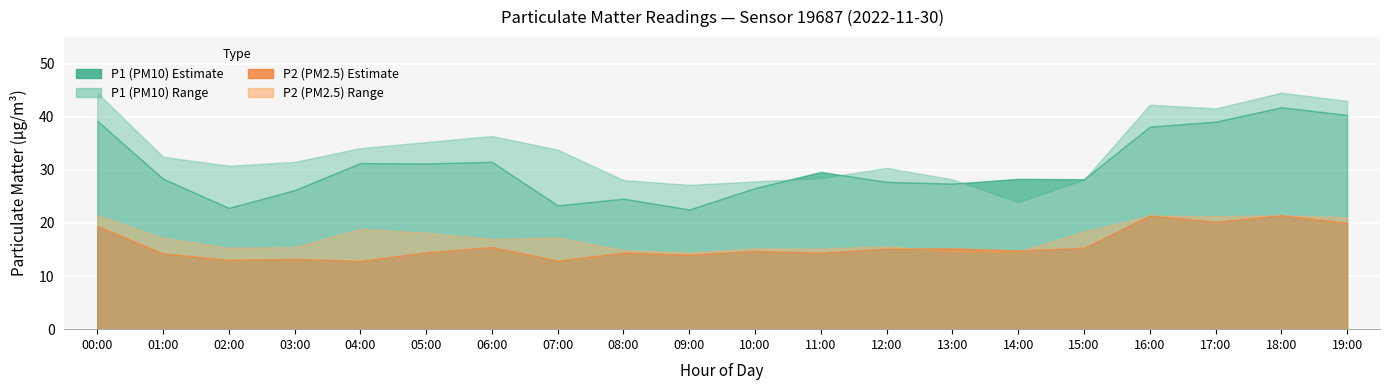

What is the difference between the highest and lowest values at 17:00?

21.3